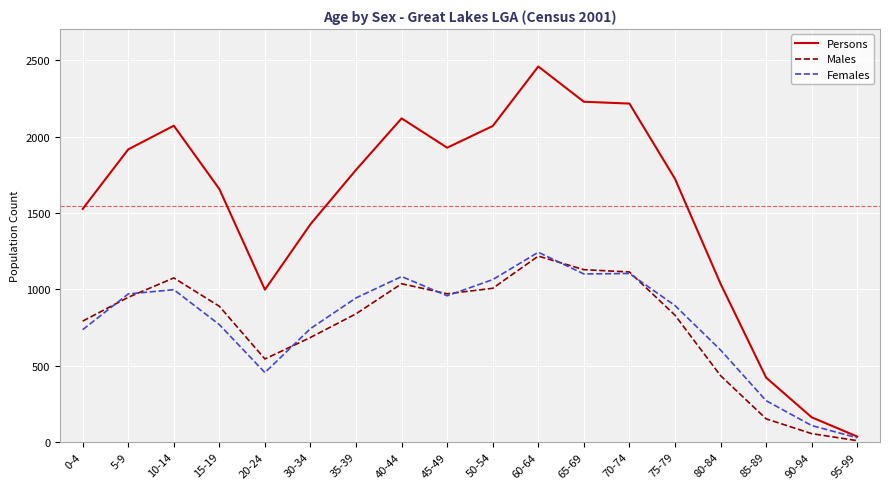

What position from the left is 0-4?

1